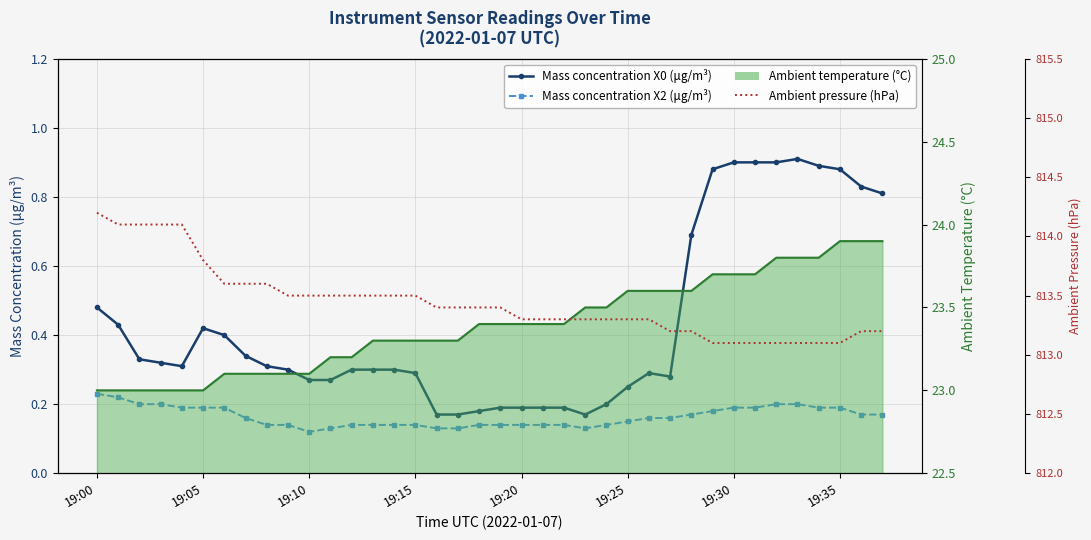

The value of Ambient pressure (hPa) at 28 is 344.7. True or false?

False